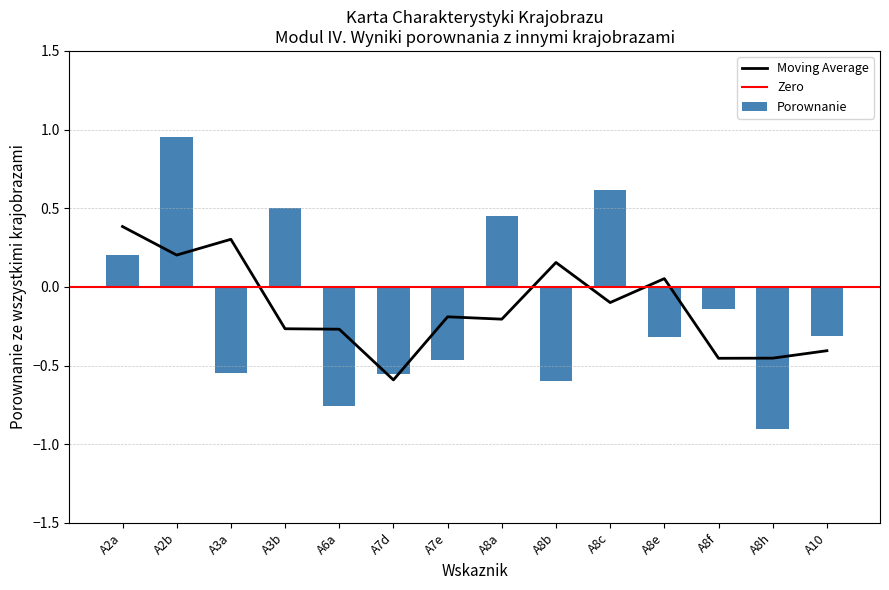

What is the greatest value displayed?

1.0